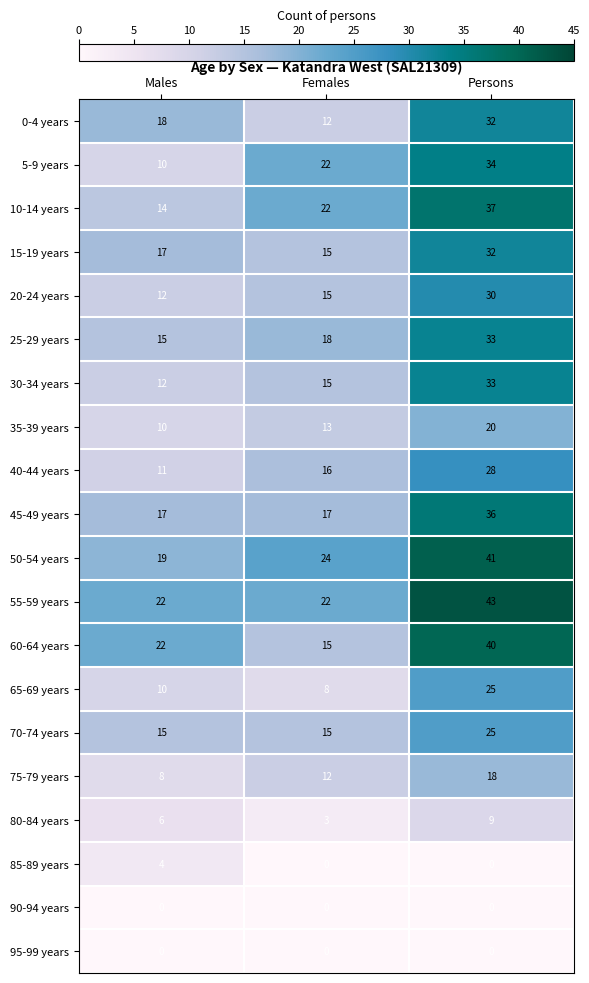

Is it true that 15-19 years equals 7 at Females?

False